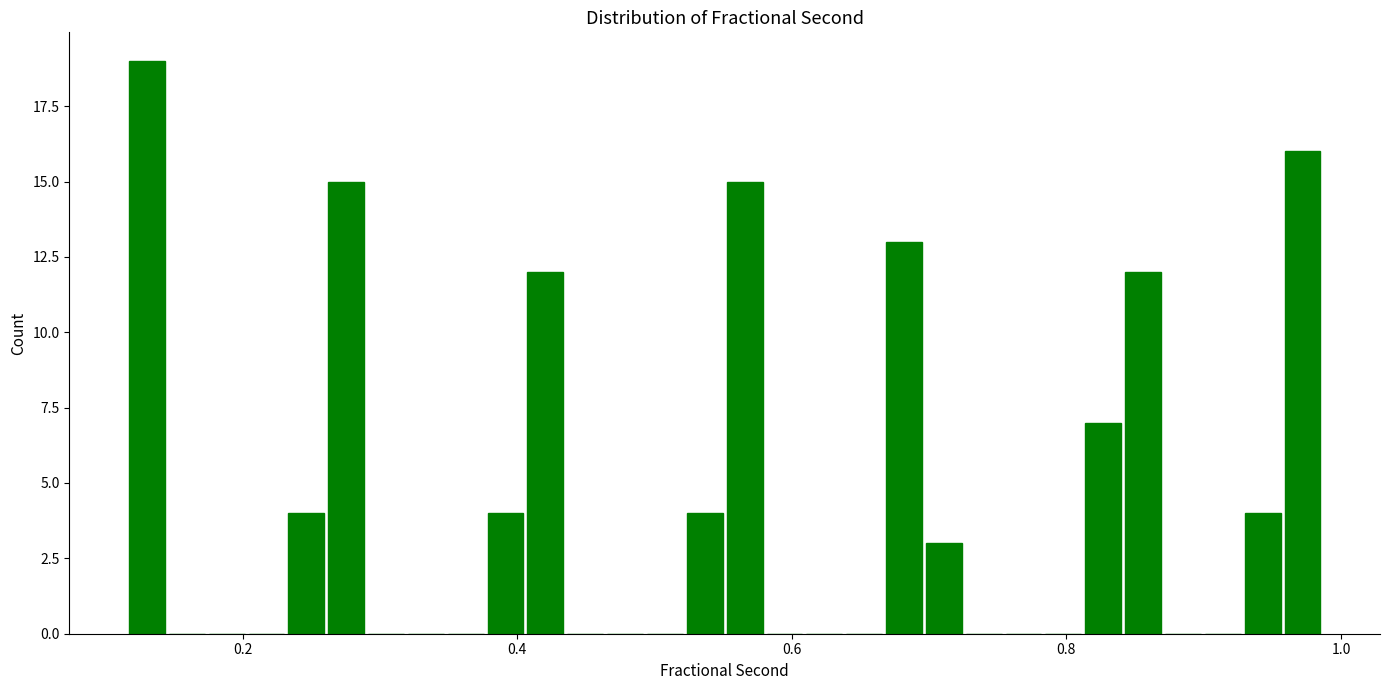

Around what value on the x-axis is the tallest bar? Give the approximate position of its centre, as read against the axis.

0.14